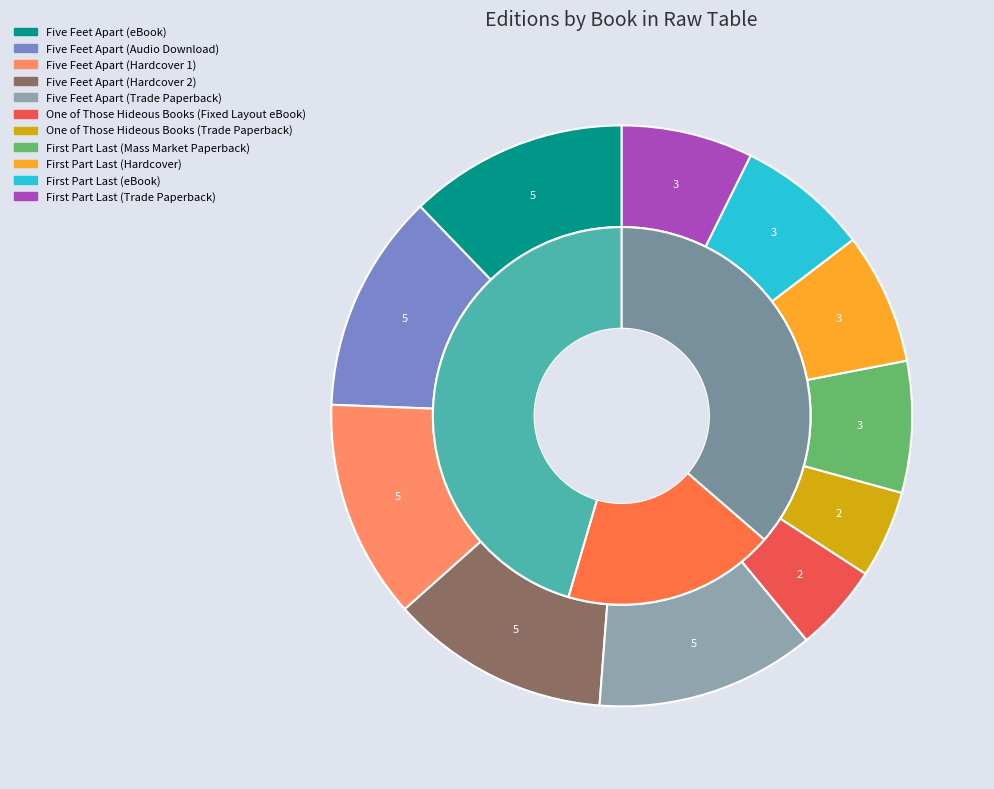

Is there a majority slice in this chart?

No